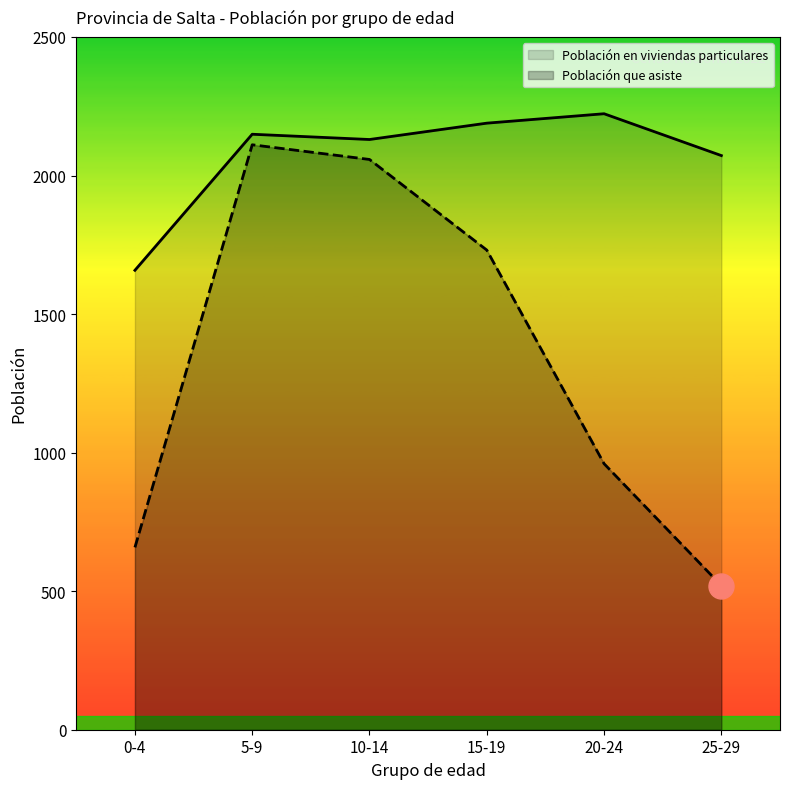

What is the label of the 1st point from the right?

25-29